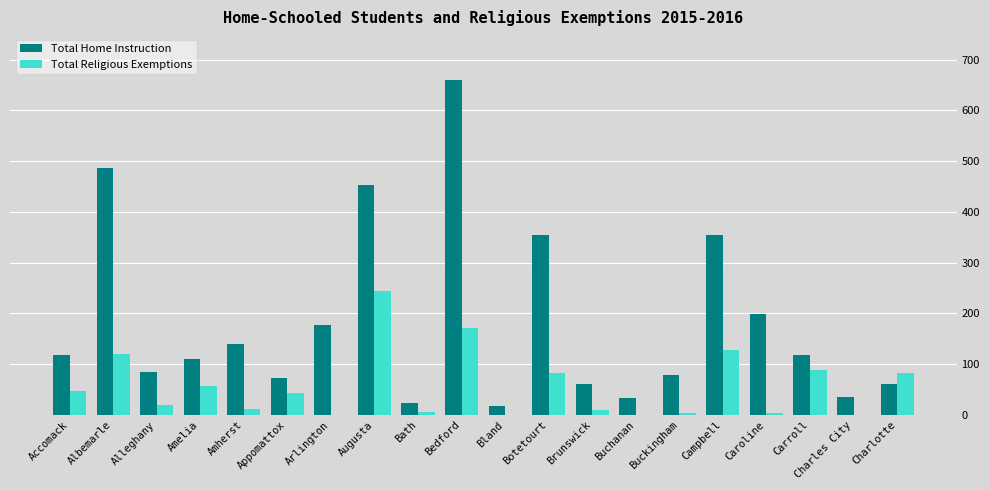

What is the maximum value for Total Home Instruction?

659